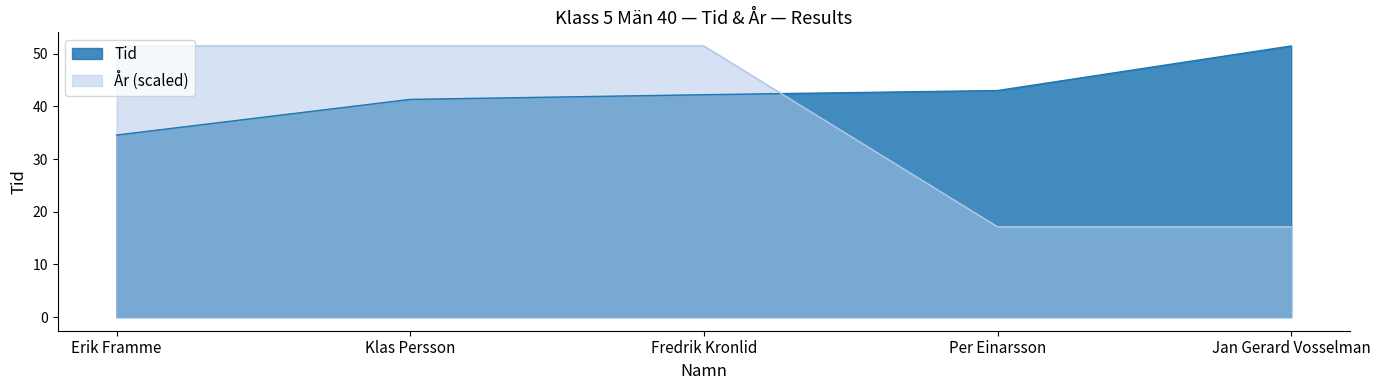

Where does the Tid series first go above 42?

Fredrik Kronlid